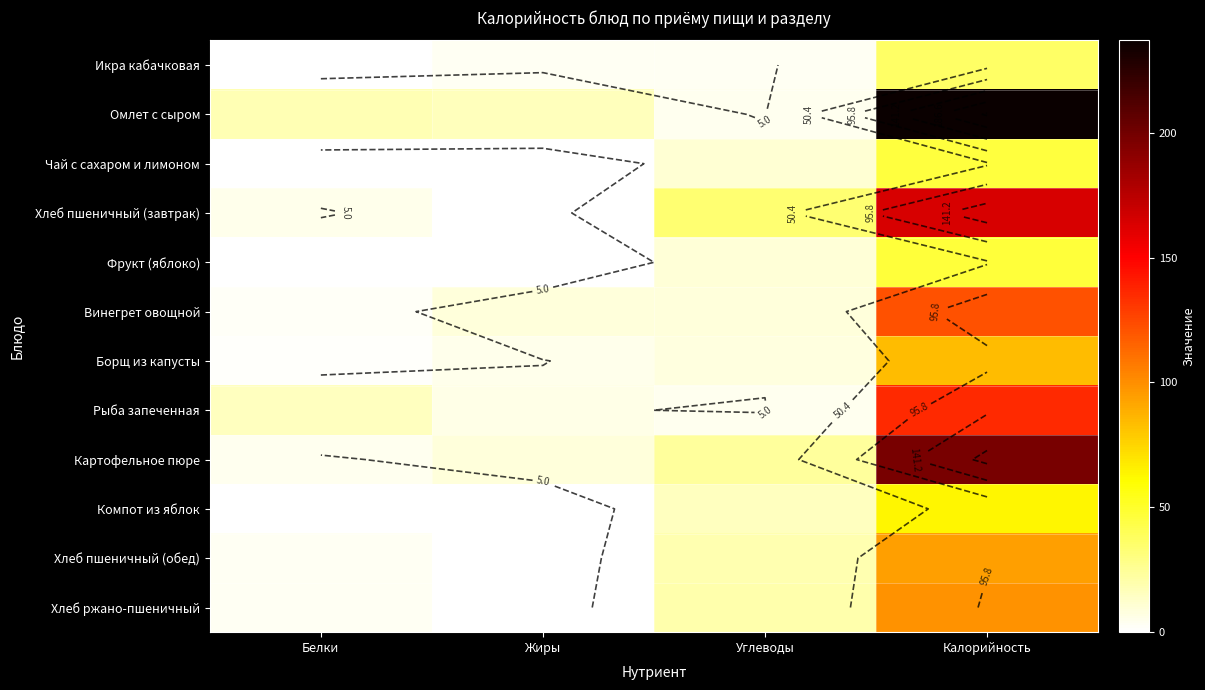

Is the value of Рыба запеченная at Углеводы greater than the value of Хлеб пшеничный (завтрак) at Белки?

No